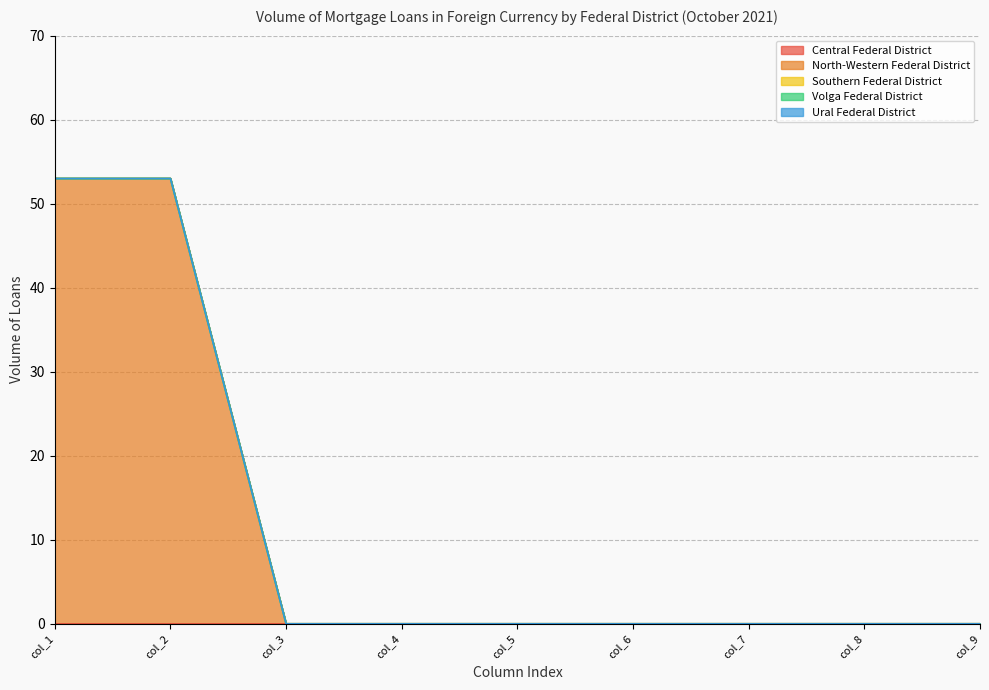

The value of Ural Federal District at col_6 is 0. True or false?

True